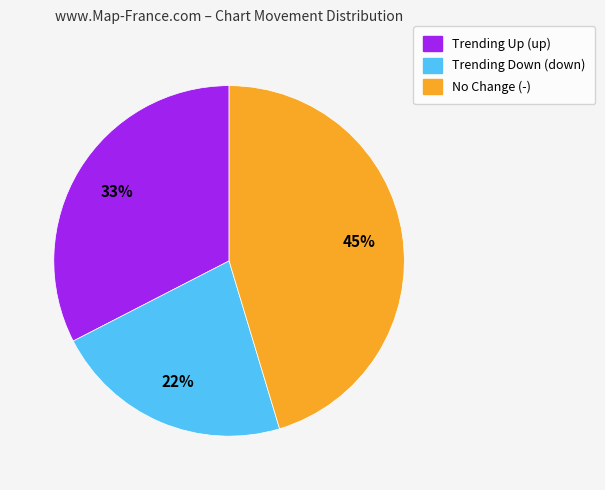

To the nearest percent, what is the difference between the largest and smallest slice percentages?

23%